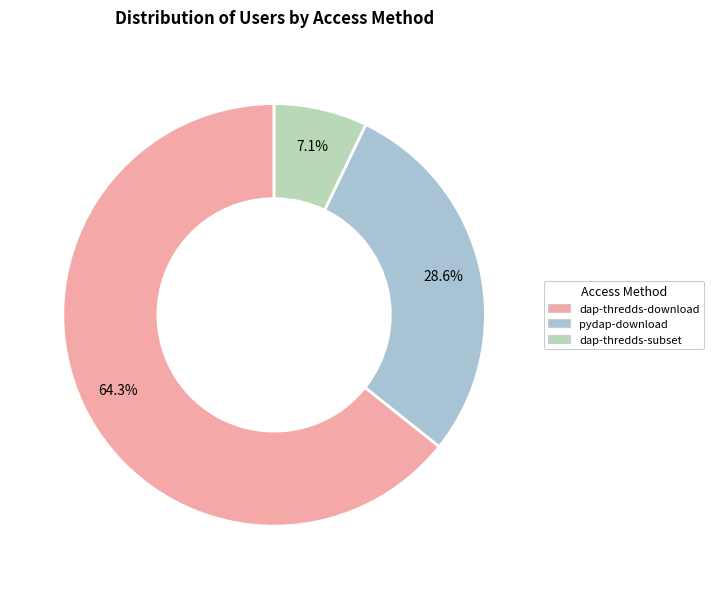

What is the change in value from dap-thredds-download to pydap-download?

-5